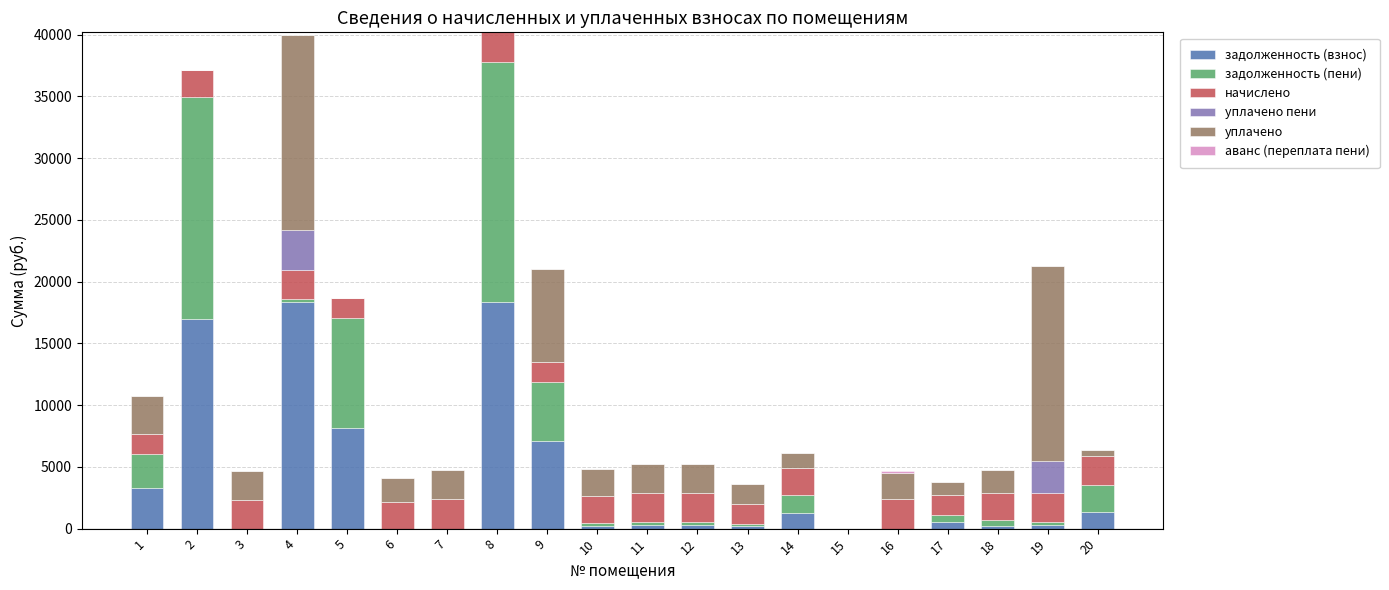

What is the maximum value for задолженность (взнос)?

18340.4